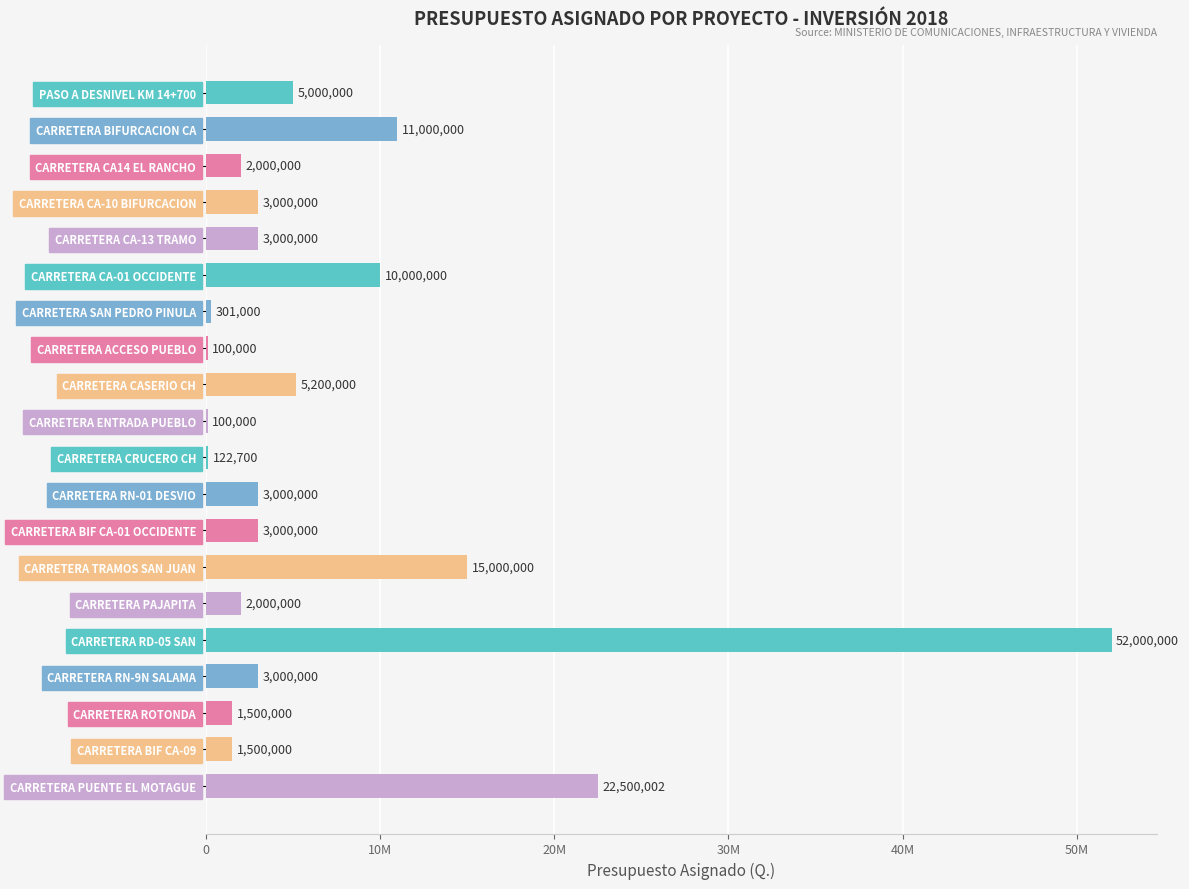

Does the chart contain stacked bars?

No